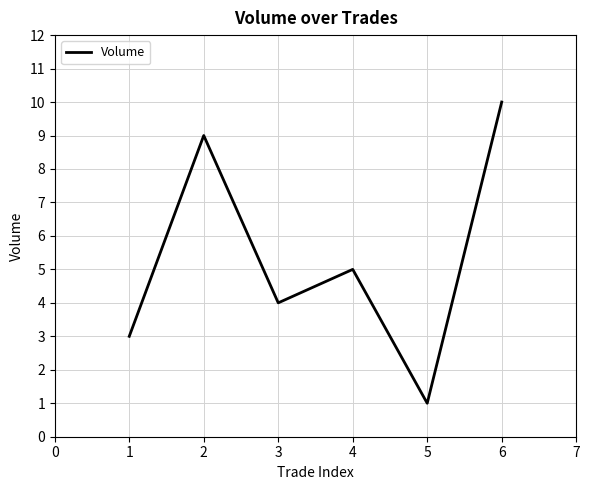

True or false: the data has more than 2 interior local peaks.

False